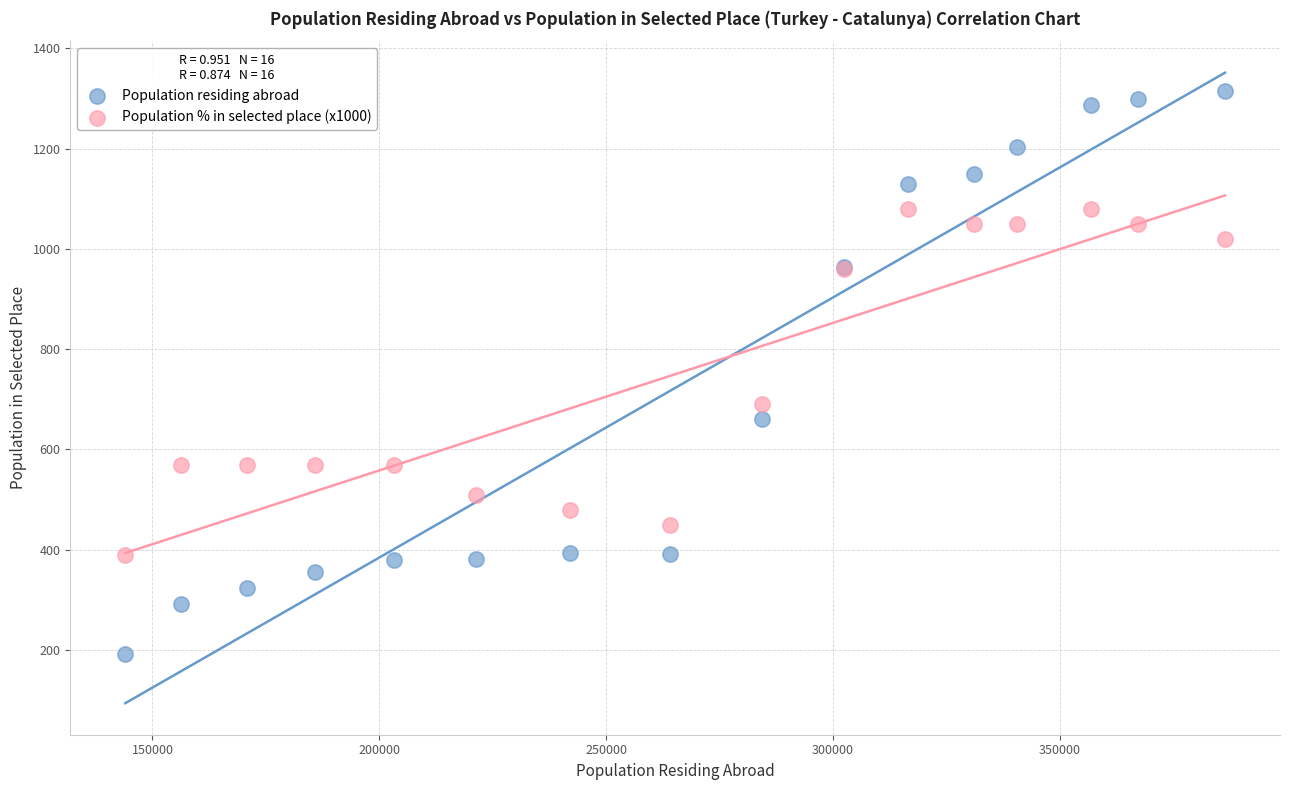

Which series reaches the minimum Y coordinate?

Population residing abroad